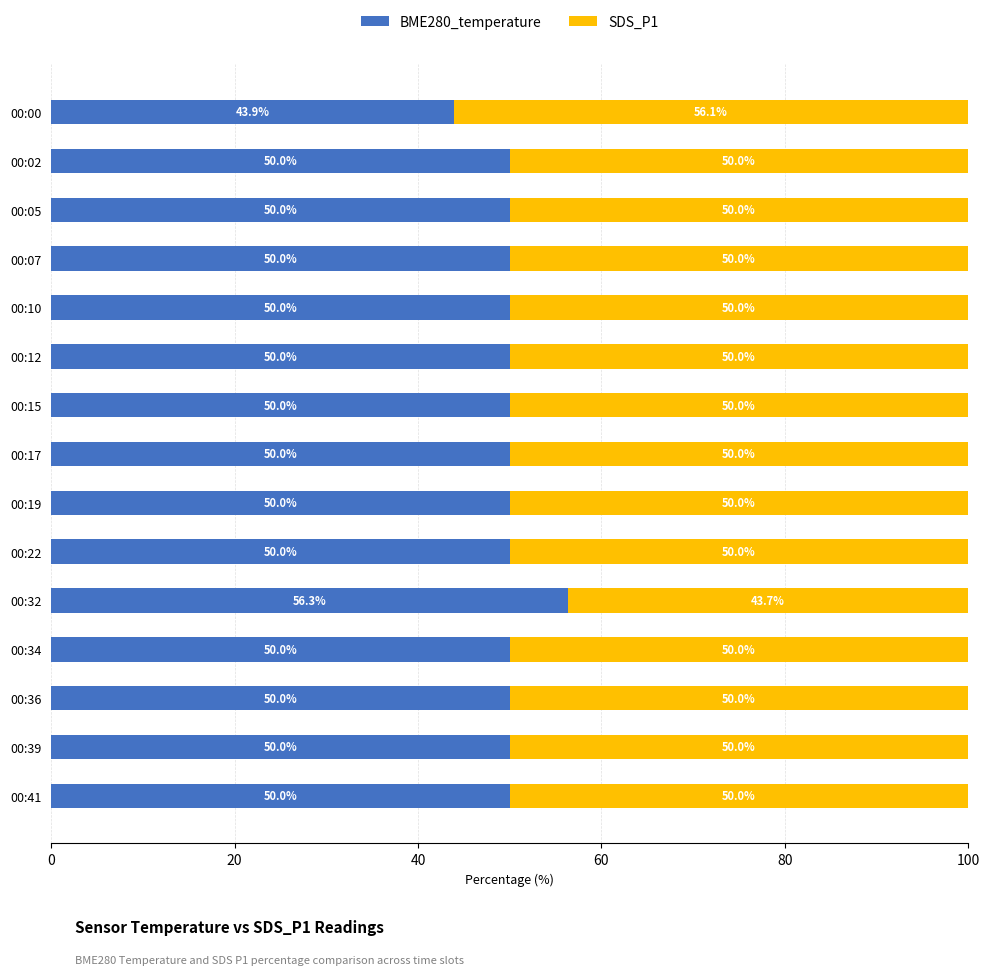

True or false: BME280_temperature has a value of 50.0 at 00:15.

True